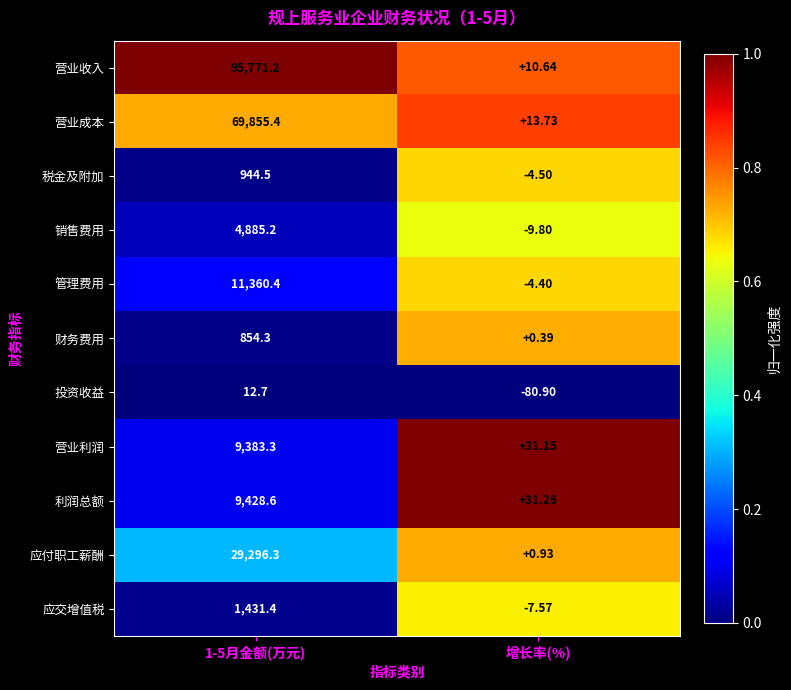

Which category has the lowest value across all series?

增长率(%)